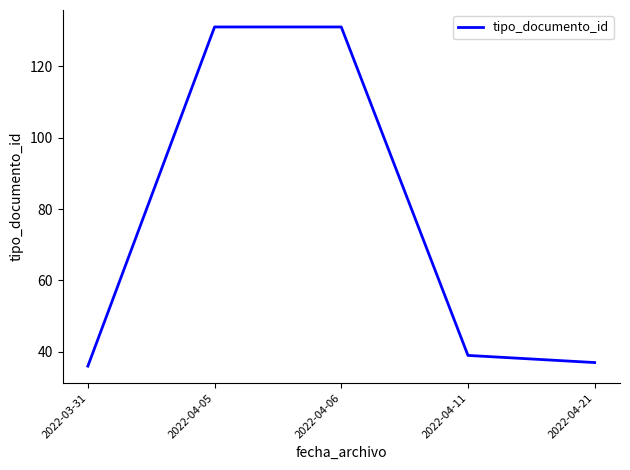

What is the difference between the second highest and second lowest values?

94